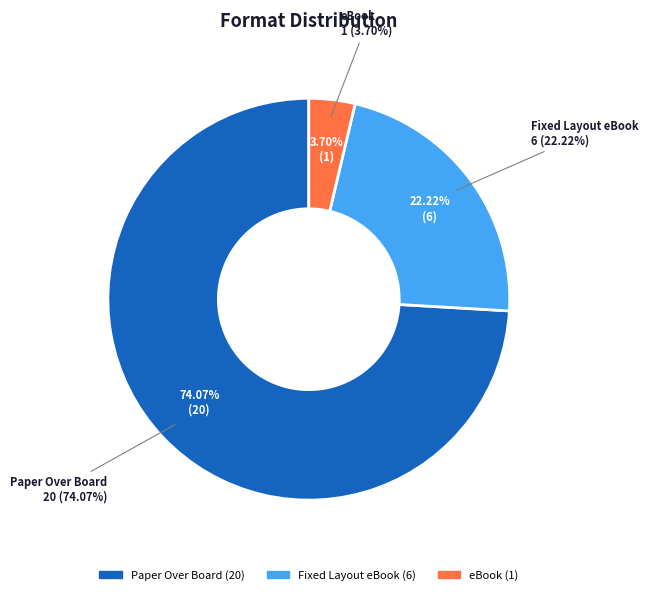

Do Fixed Layout eBook and Paper Over Board together represent more than half of the pie?

Yes